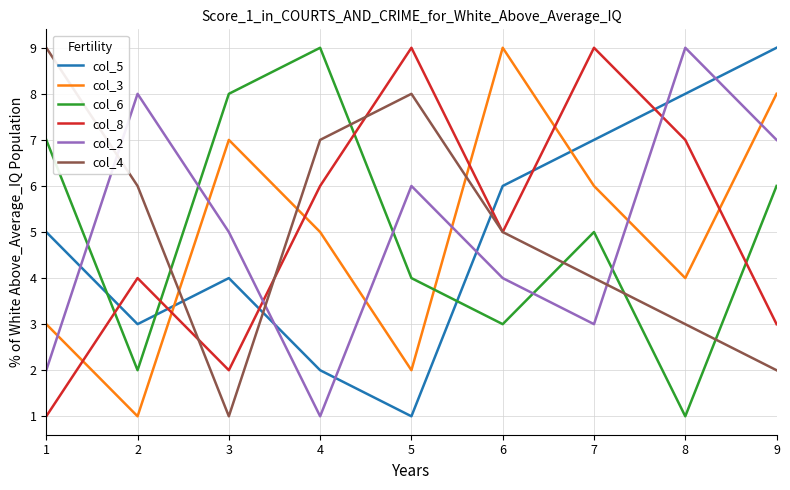

Which series has the largest total across all categories?

col_8